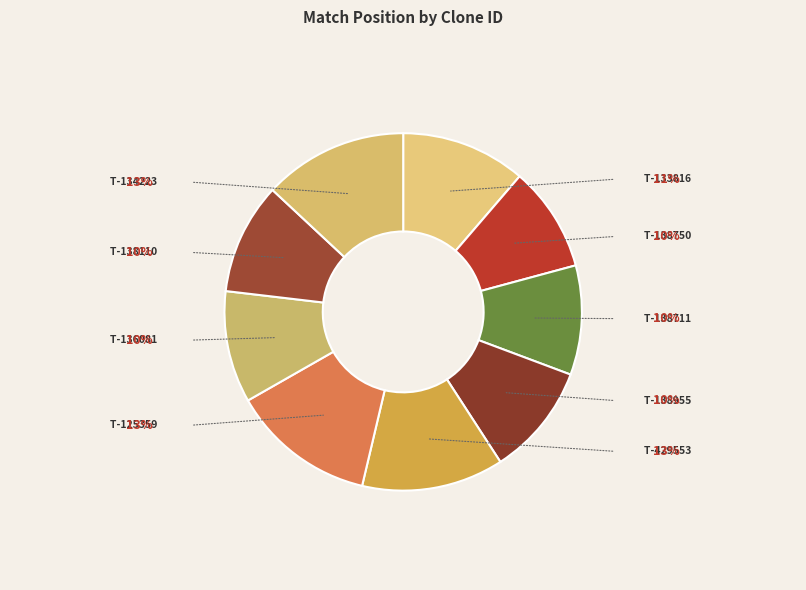

How many segments does this pie chart have?

9